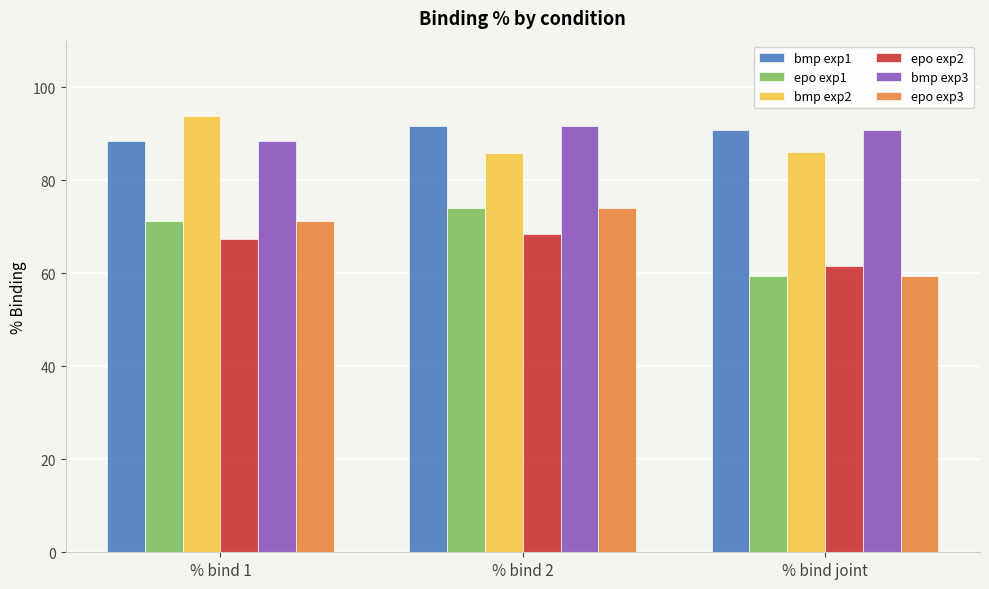

Is it true that bmp exp1 equals 91.6 at % bind 2?

True